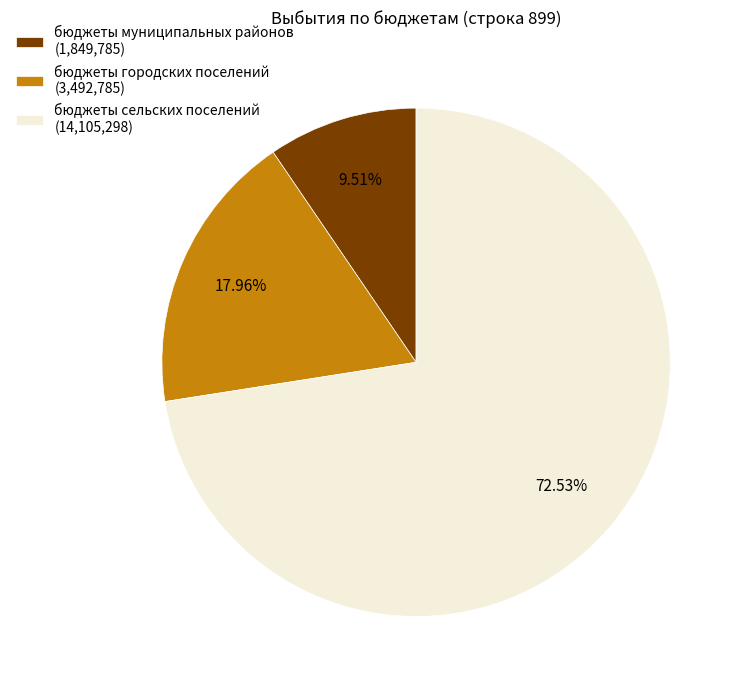

True or false: бюджеты сельских поселений accounts for 73% of the total.

True